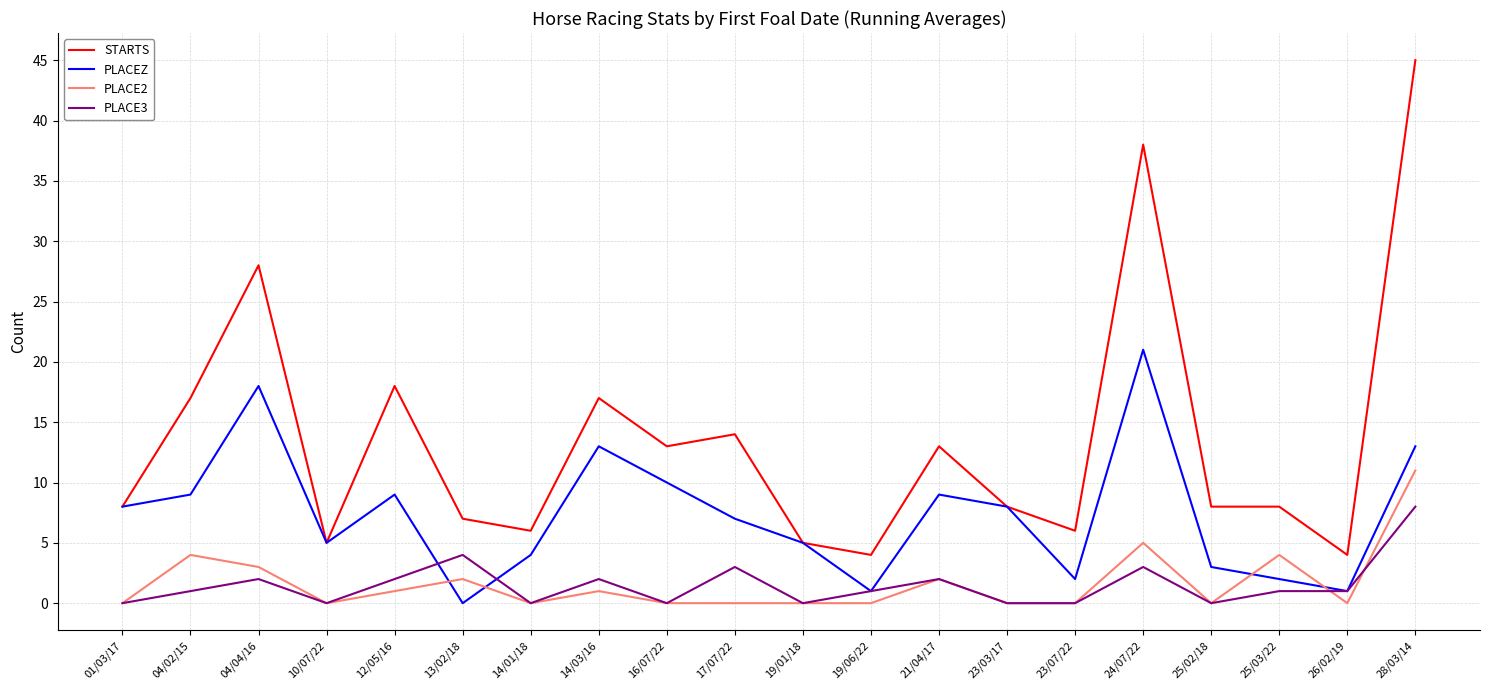

What is the greatest value displayed?

45